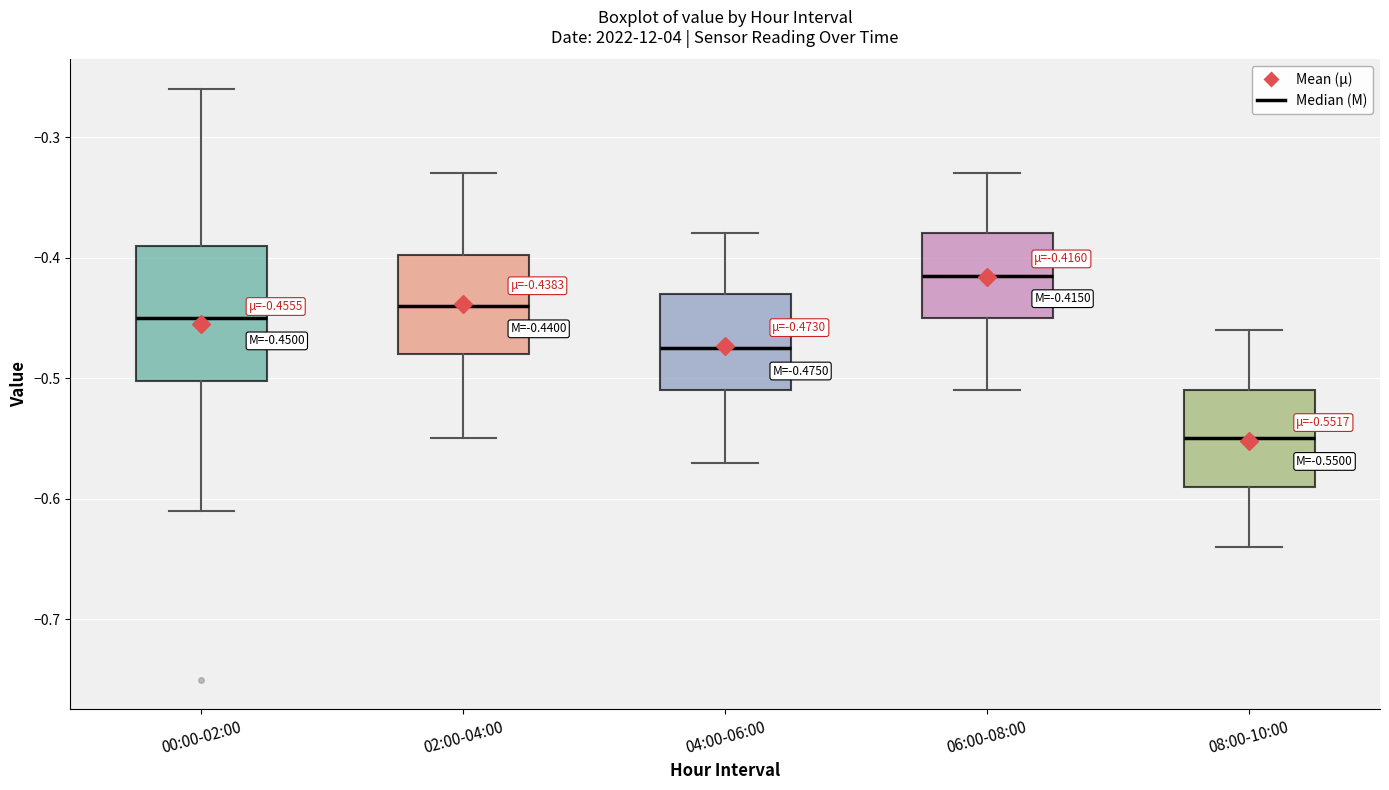

Which box is the tallest, from its lower edge to its upper edge?

00:00-02:00